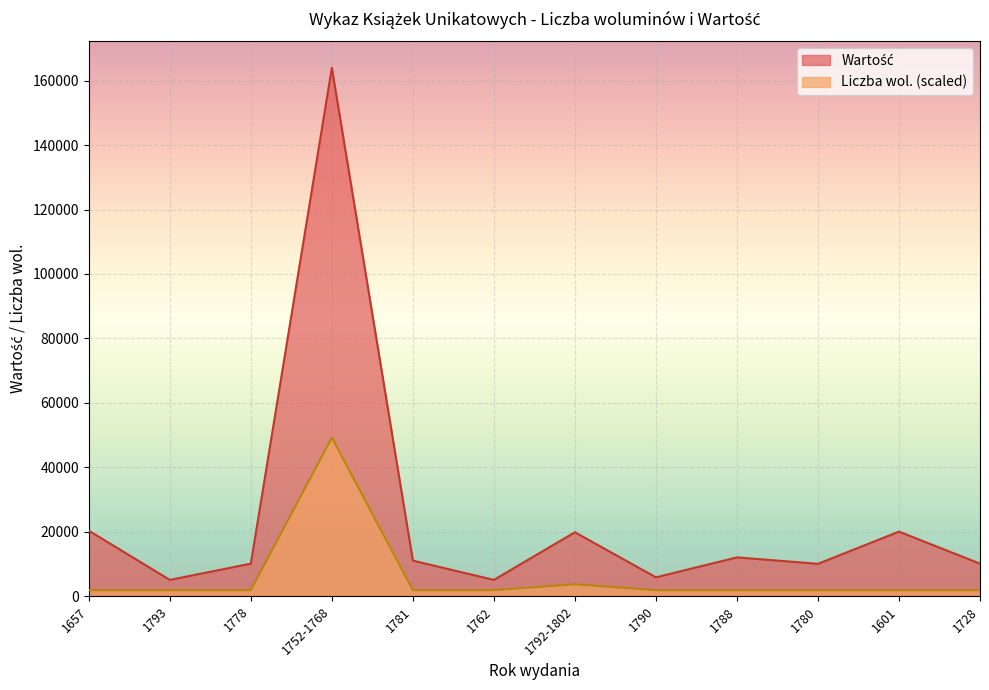

List the series in order of their peak value, lowest first.

Liczba wol., Wartość